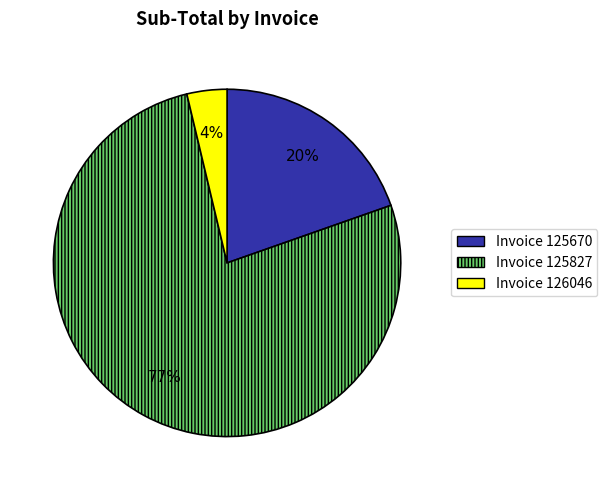

Combined, do Invoice 125670 and Invoice 125827 account for over 50%?

Yes